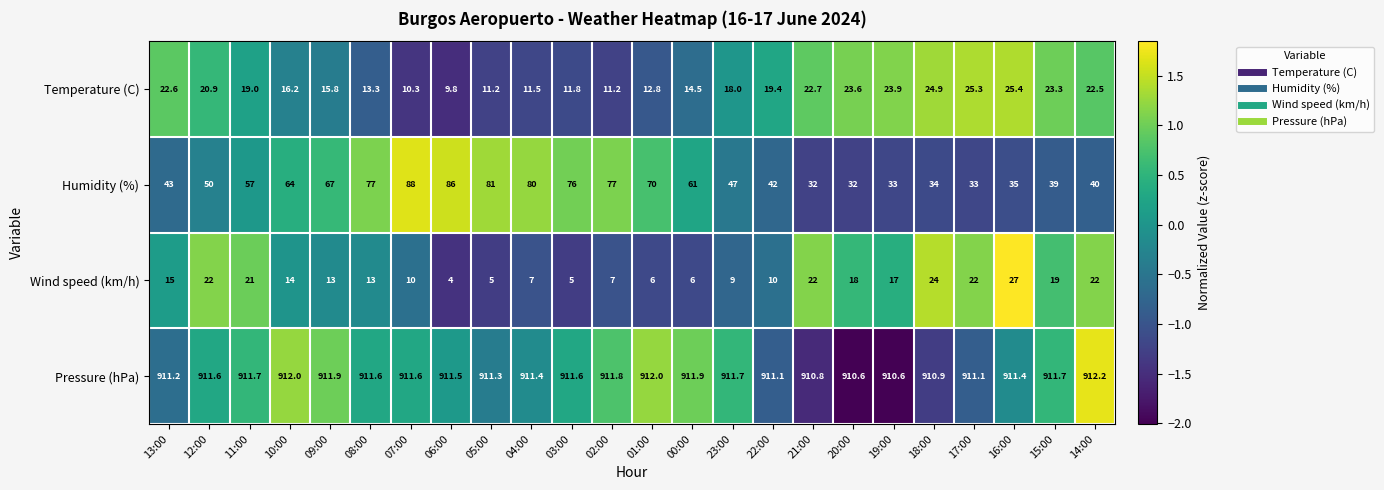

Which series changed the most between 04:00 and 16:00?

Humidity (%)